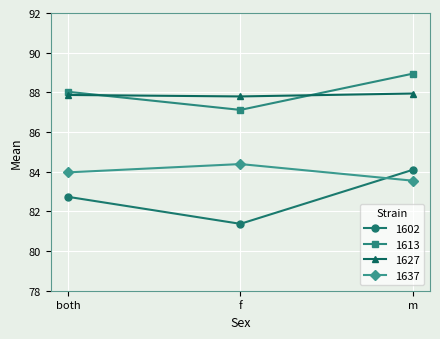

At which category is the sum across all series the highest?

m